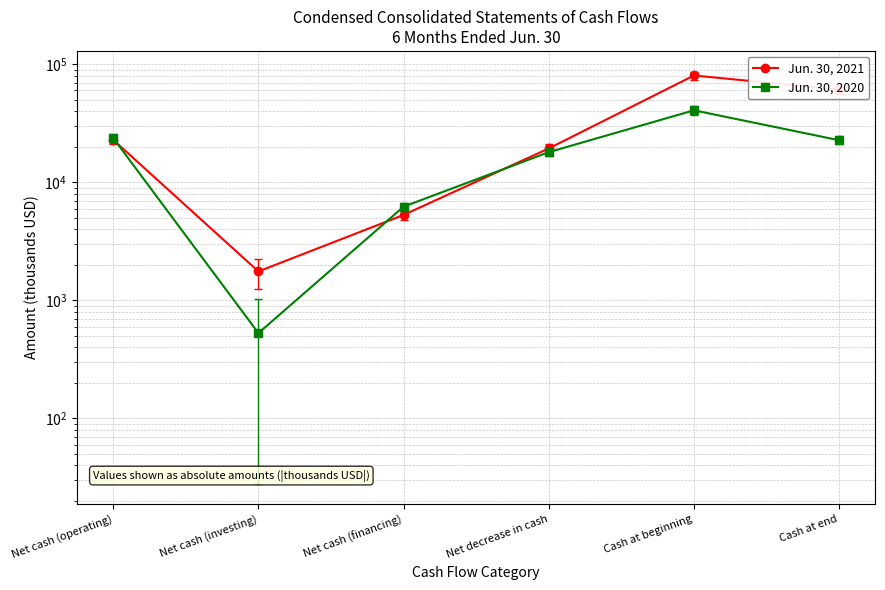

Is the value of Jun. 30, 2021 at Net cash (investing) greater than the value of Jun. 30, 2020 at Cash at end?

No